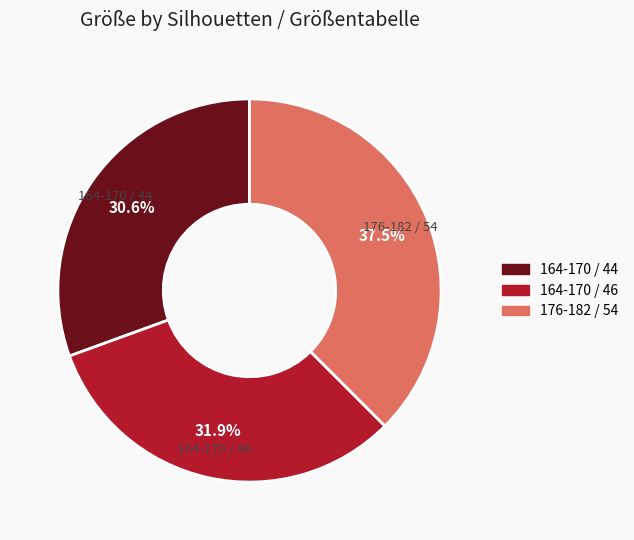

Combined, what portion of the pie is 176-182 / 54 and 164-170 / 46?

69.4%